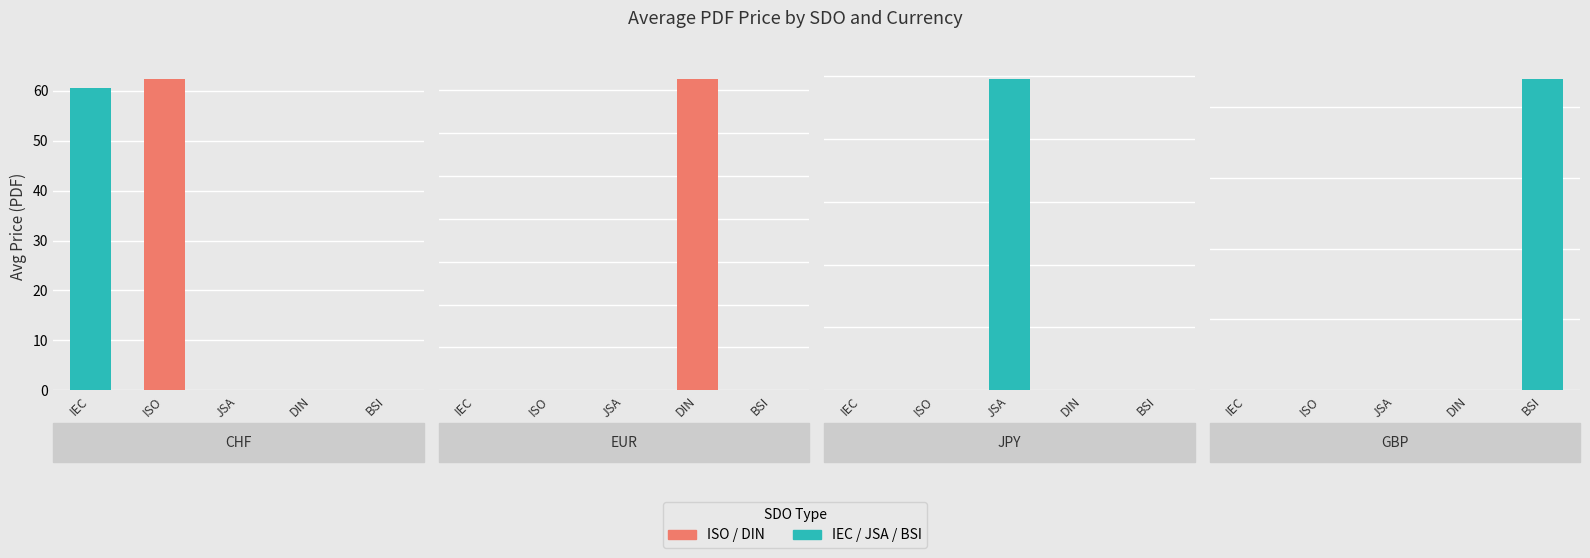

Reading left to right, extract all data points from this chart.

CHF: 60.5	62.5	0.0	0.0	0.0
EUR: 0.0	0.0	0.0	72.7	0.0
JPY: 0.0	0.0	4966.7	0.0	0.0
GBP: 0.0	0.0	0.0	0.0	220.0